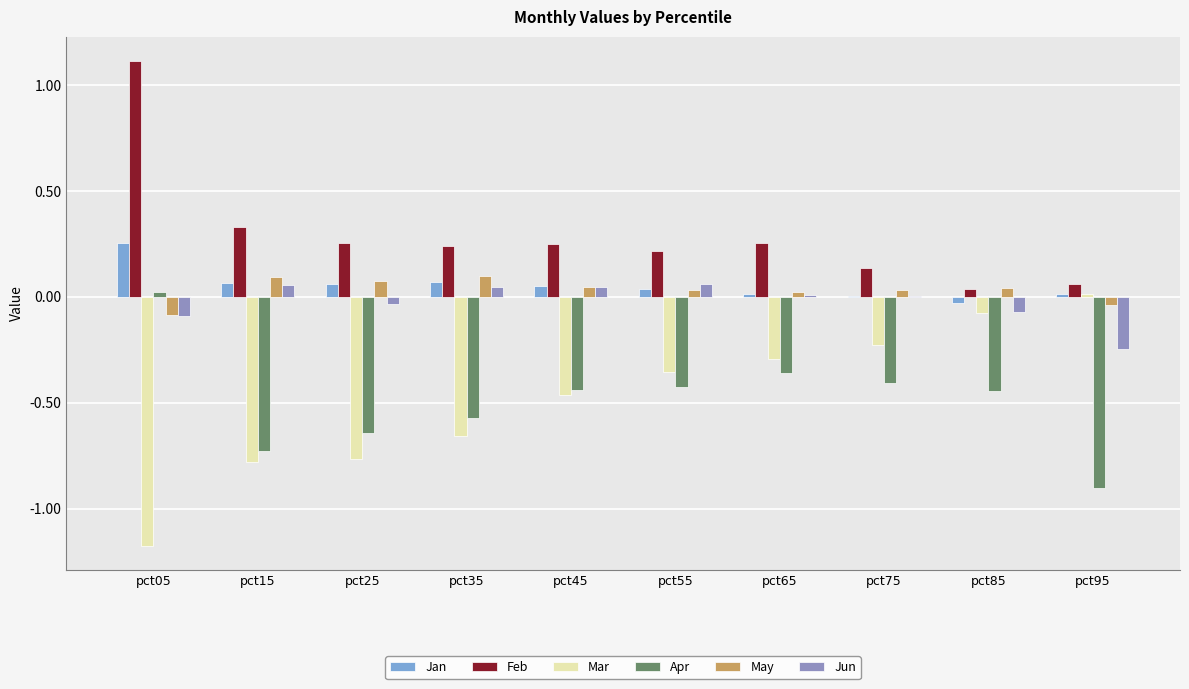

What is the difference between the Mar values at pct45 and pct55?

0.1